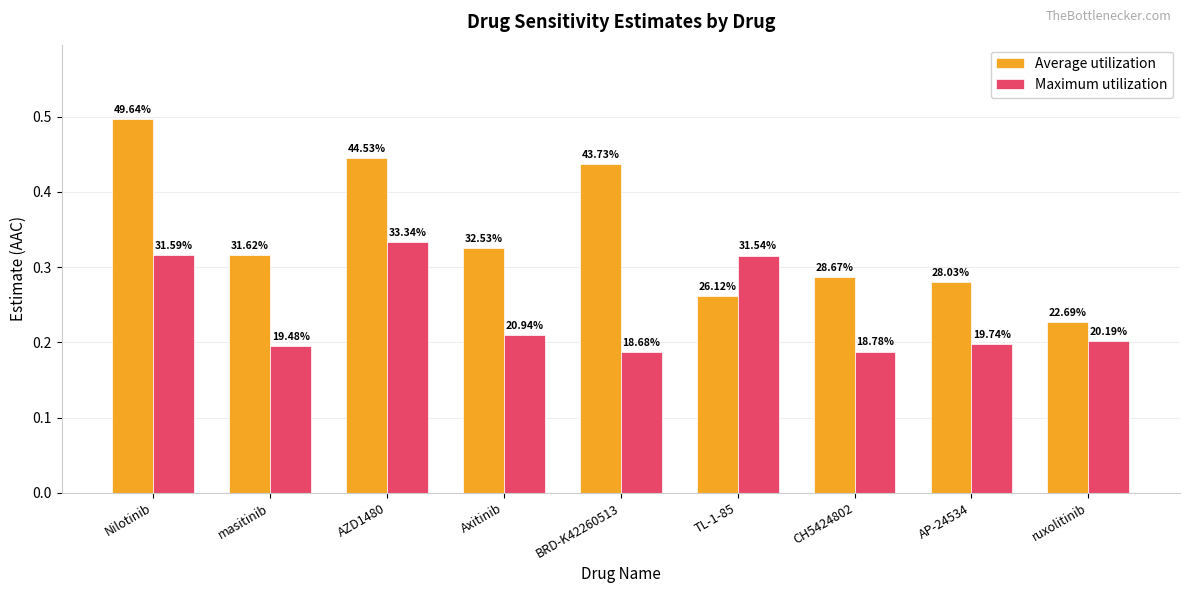

Does the chart contain stacked bars?

No